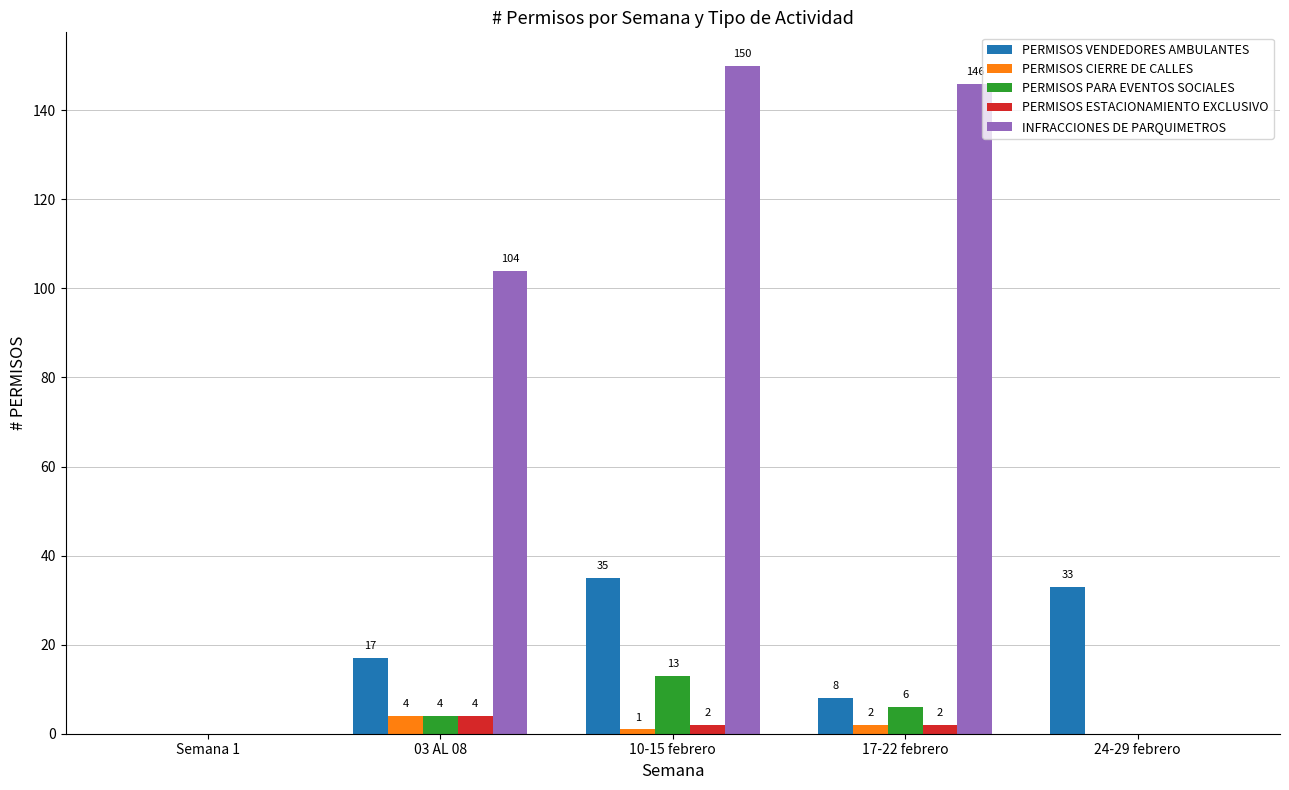

True or false: PERMISOS CIERRE DE CALLES has a value of 0 at Semana 1.

True